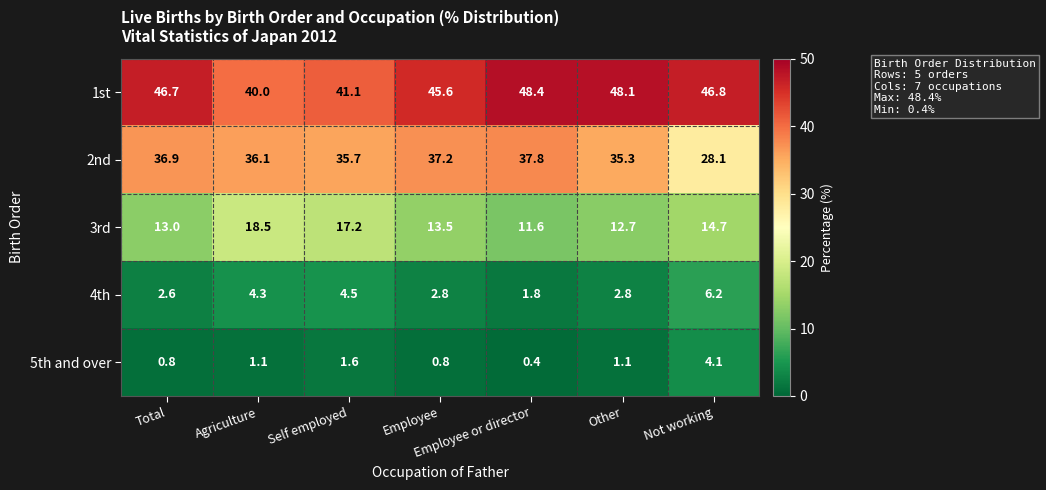

What is the difference between the highest and lowest values at Other?

47.0